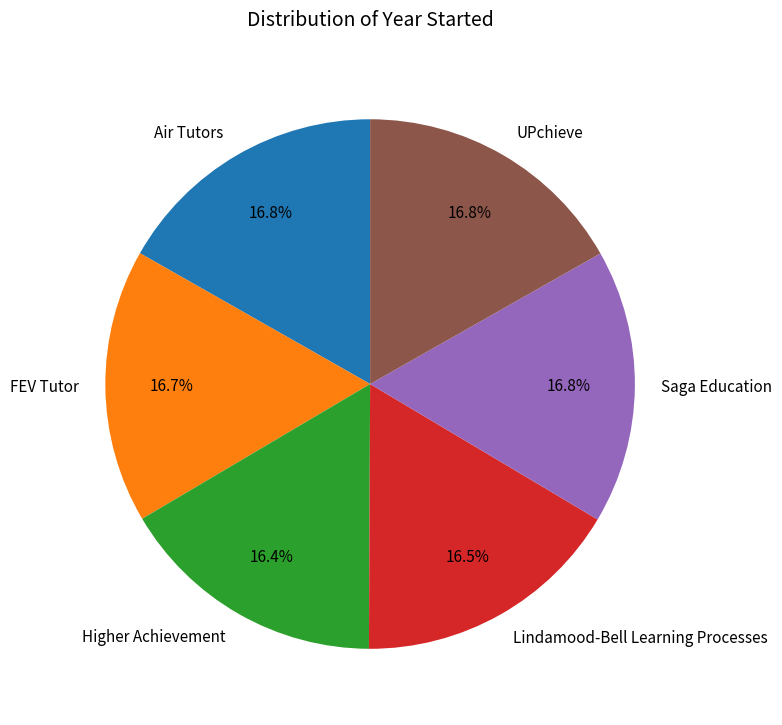

What is the ratio of the value at UPchieve to the value at FEV Tutor?

1.0